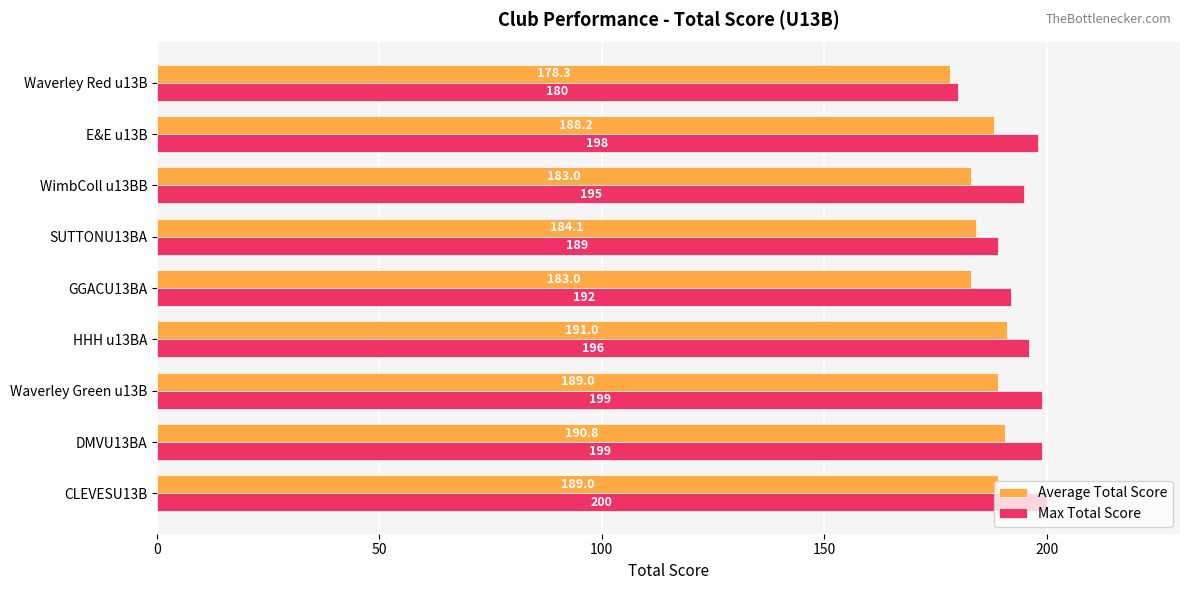

Between CLEVESU13B and HHH u13BA, which series saw the biggest shift?

Max Total Score